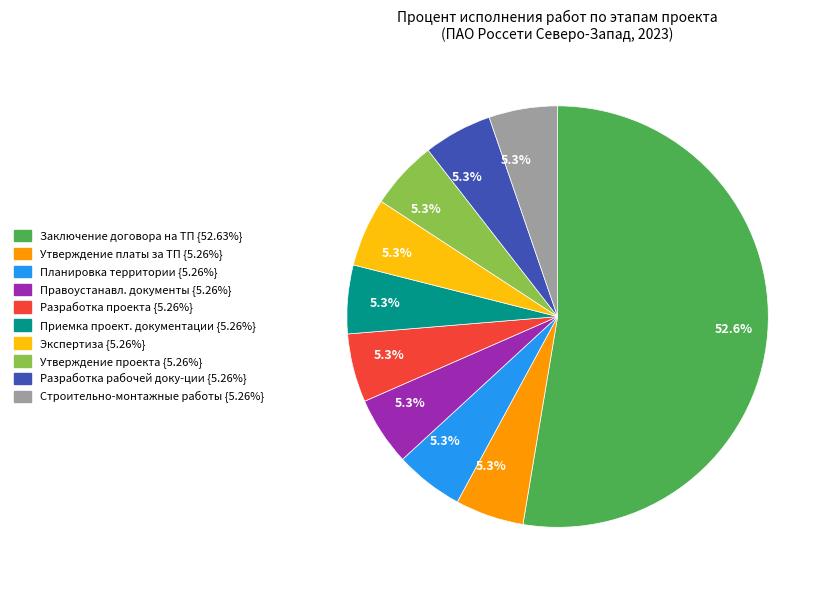

To the nearest percent, what is the average slice percentage?

10%